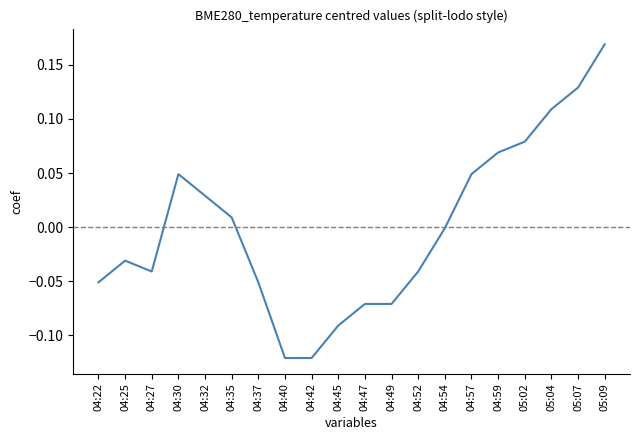

How many lines are shown in the chart?

1